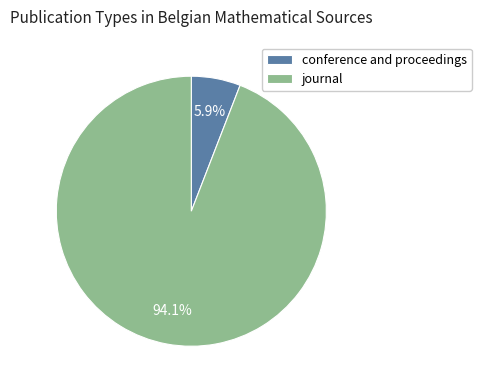

Which category has the smallest portion of the pie?

conference and proceedings